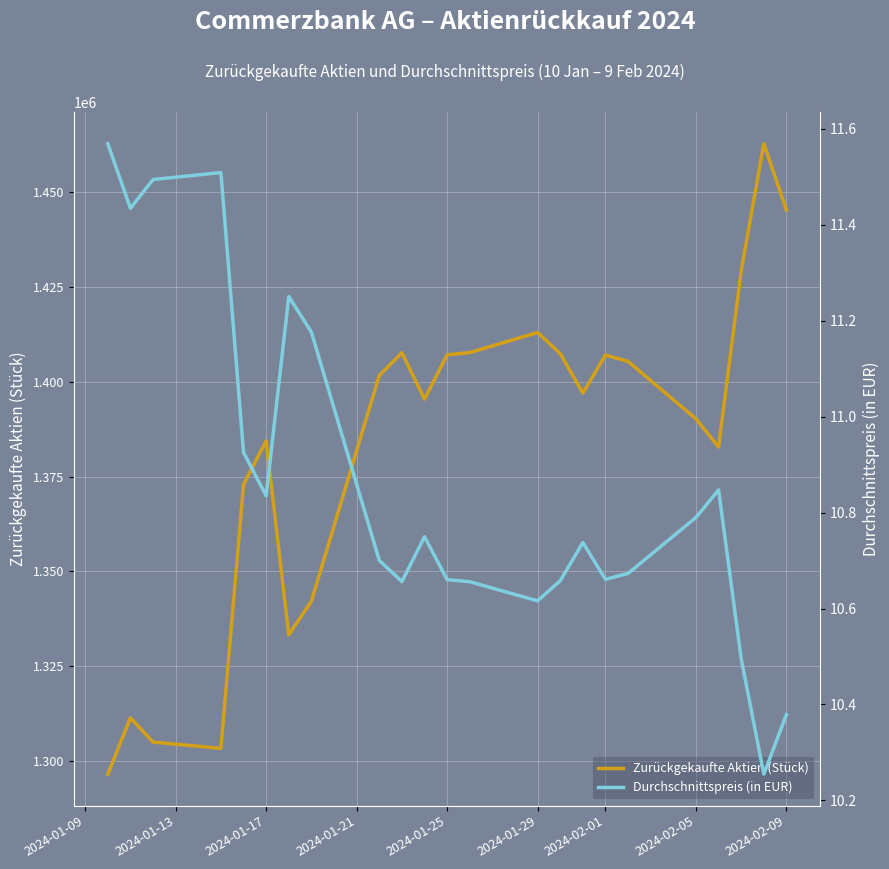

What is the minimum value for Zurückgekaufte Aktien (Stück)?

1296570